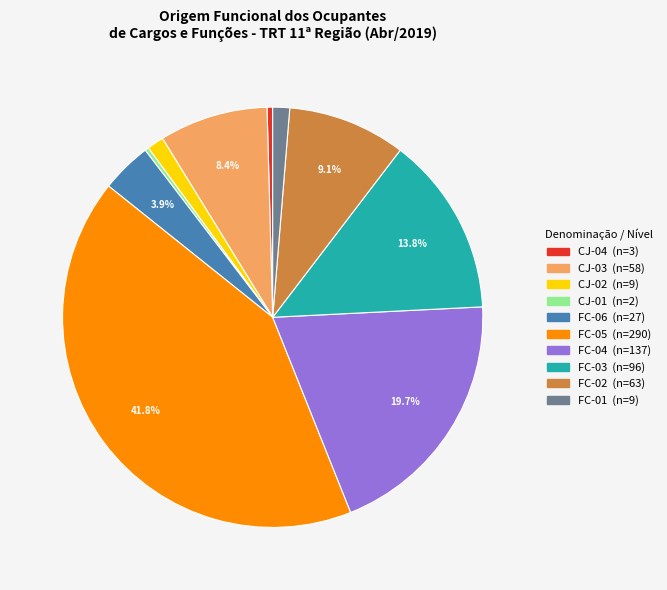

How many slices are in this pie chart?

10